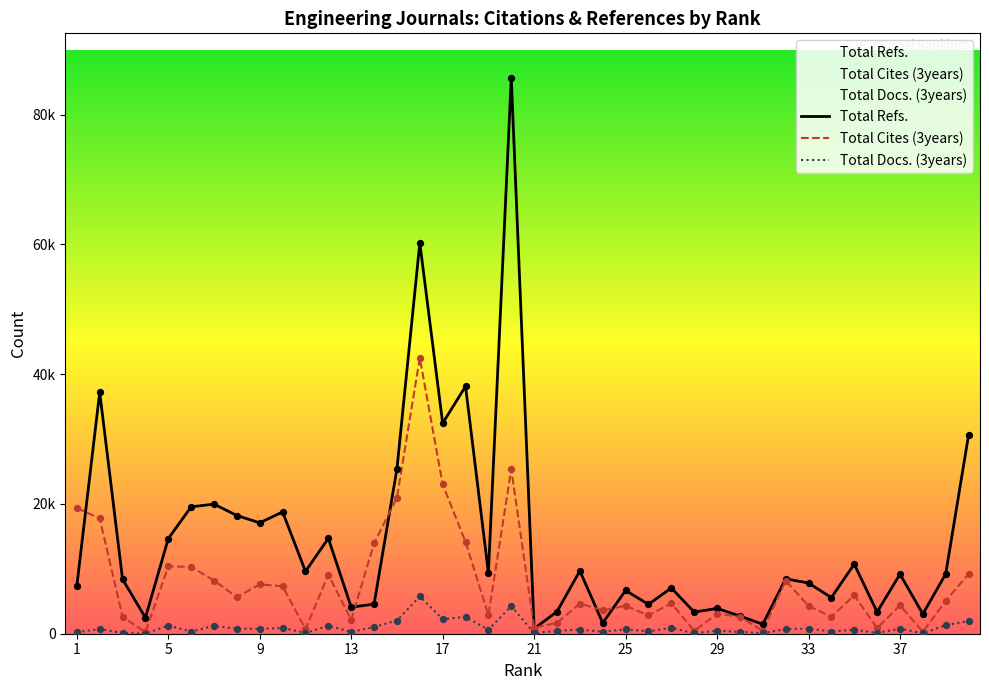

At which category is the sum across all series the highest?

20